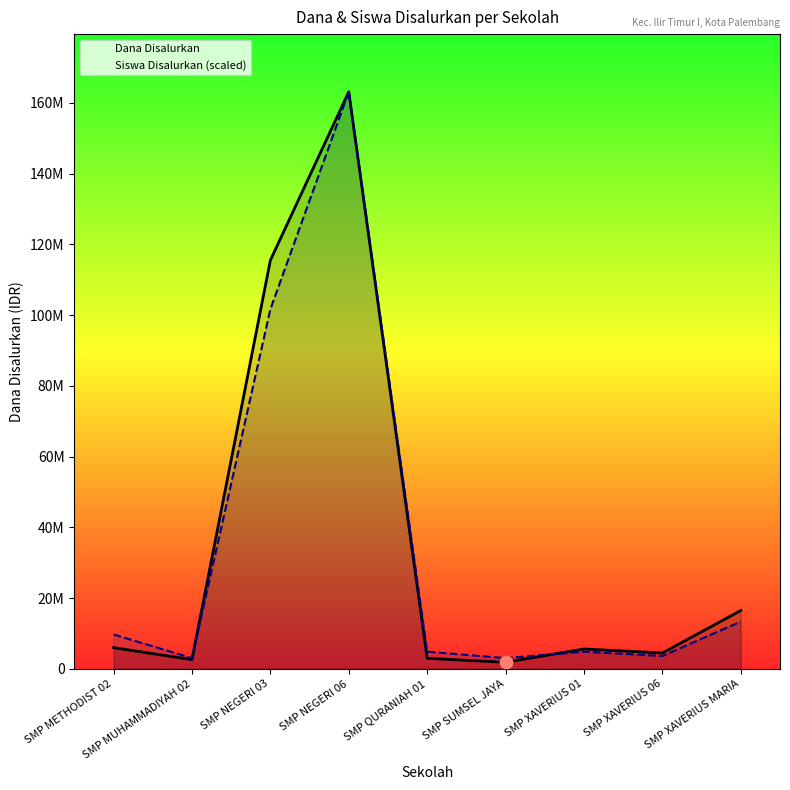

At which category is the sum across all series the highest?

SMP NEGERI 06